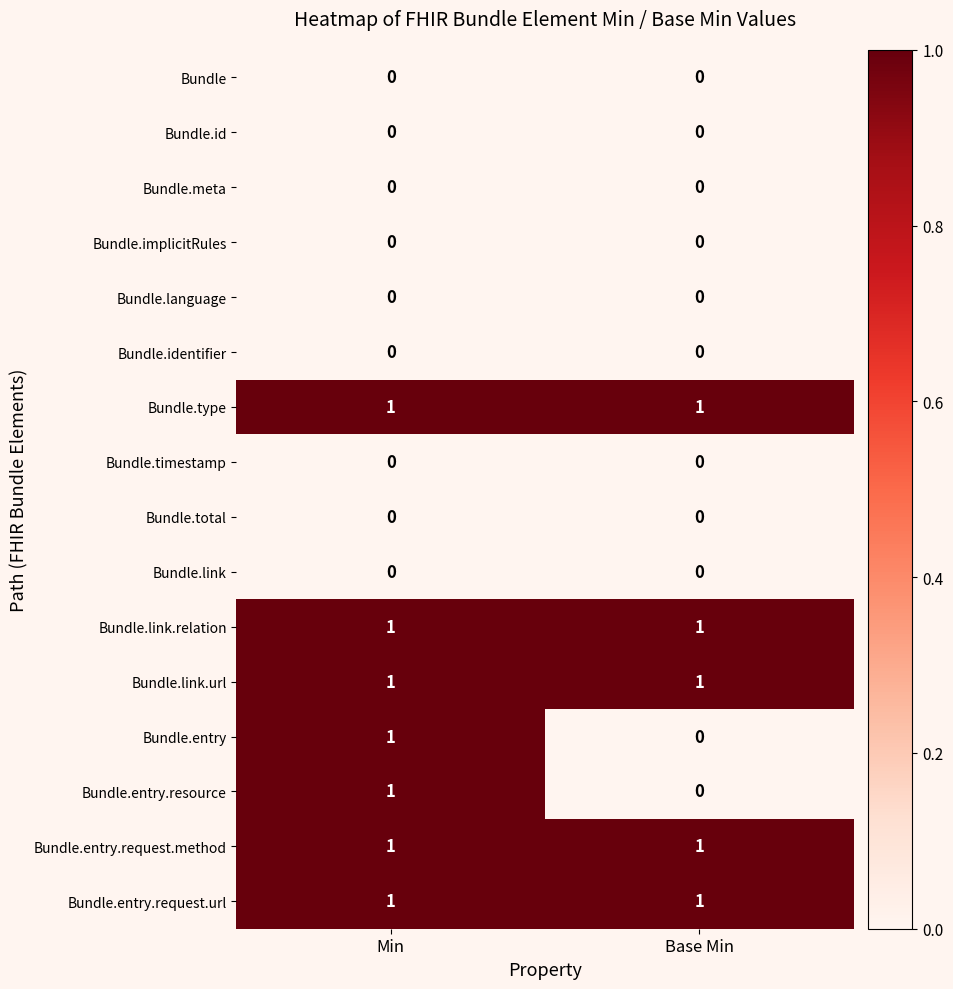

Rank the categories by Bundle.entry value from highest to lowest.

Min, Base Min